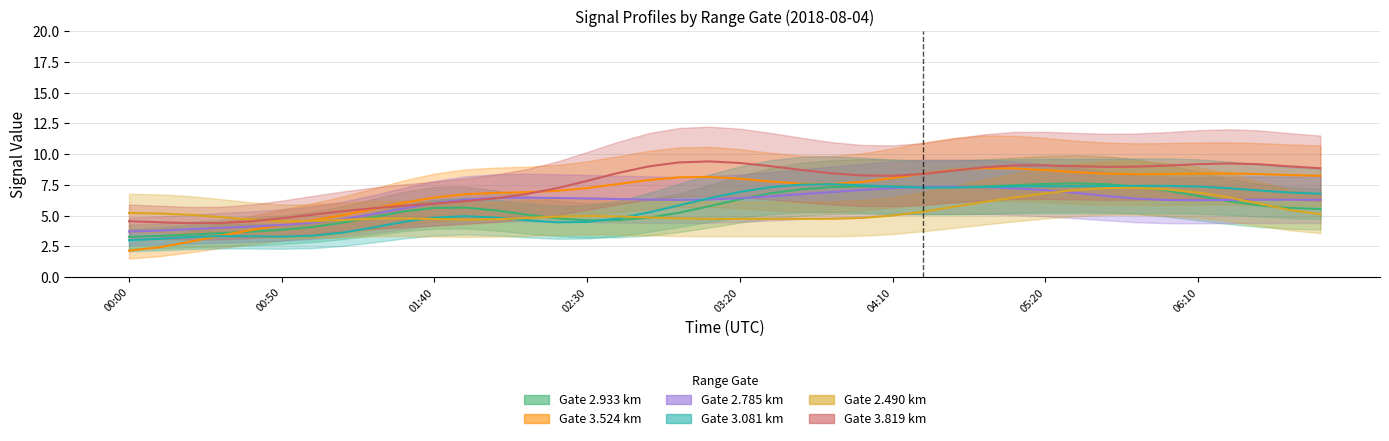

What are all the series names shown in the legend?

2.933, 3.524, 2.785, 3.081, 2.490, 3.819